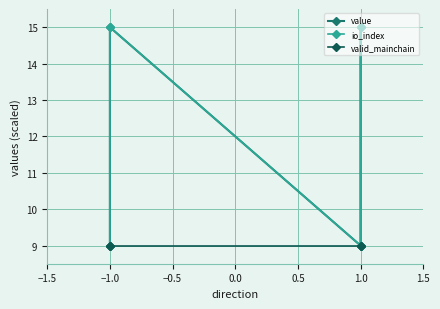

True or false: value and io_index cross at least once.

False